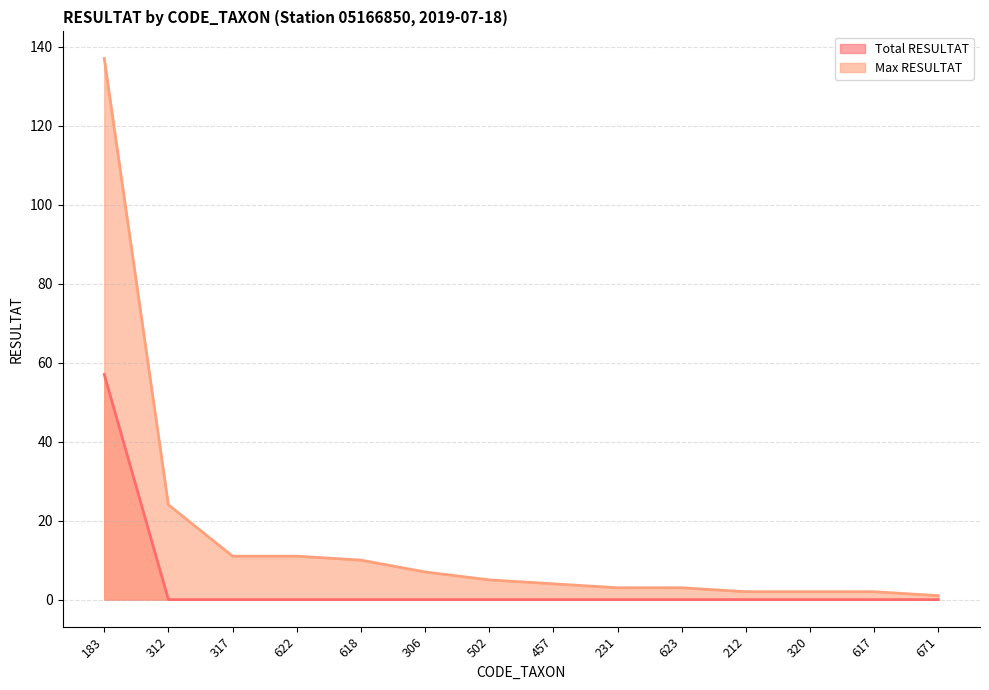

True or false: Max RESULTAT has more than 1 interior local peaks.

False